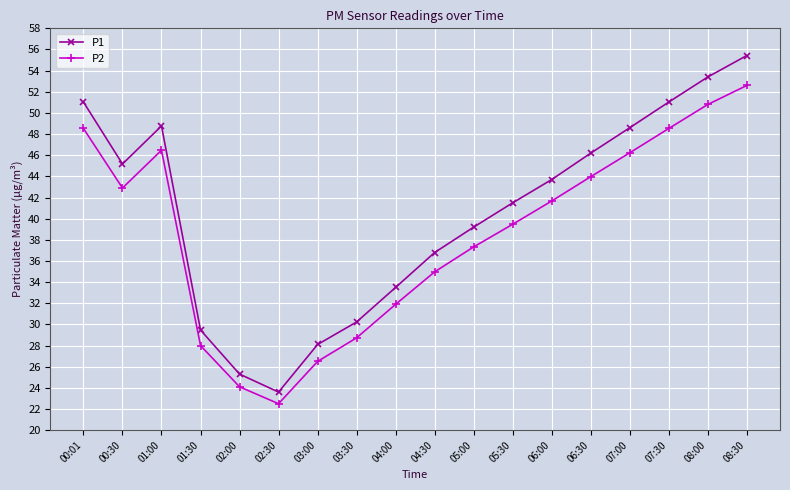

What is the average value of the P2 series?

38.6